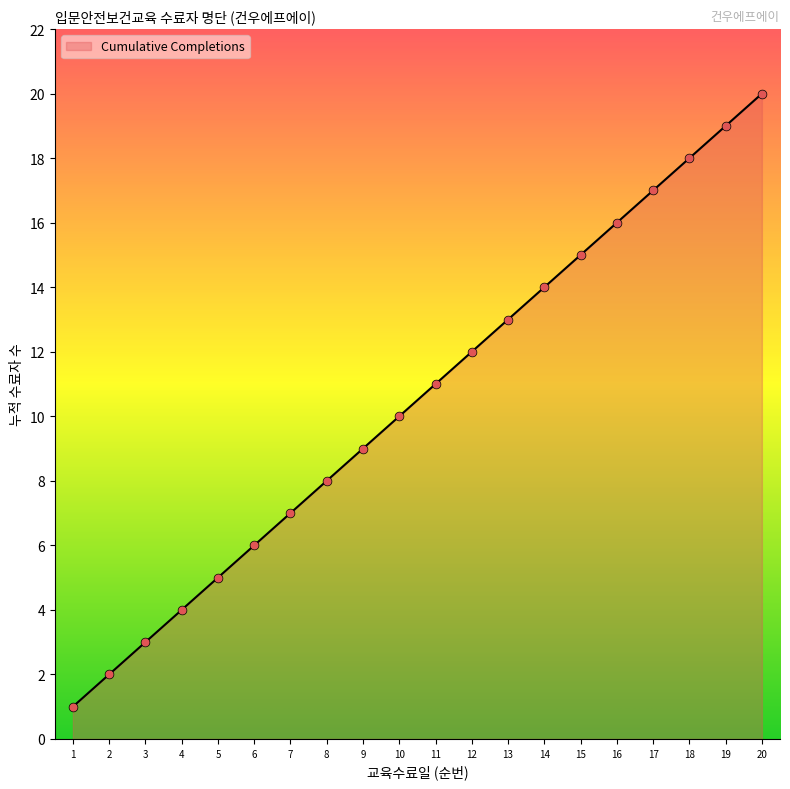

What is the change in value from 12 to 17?

+5